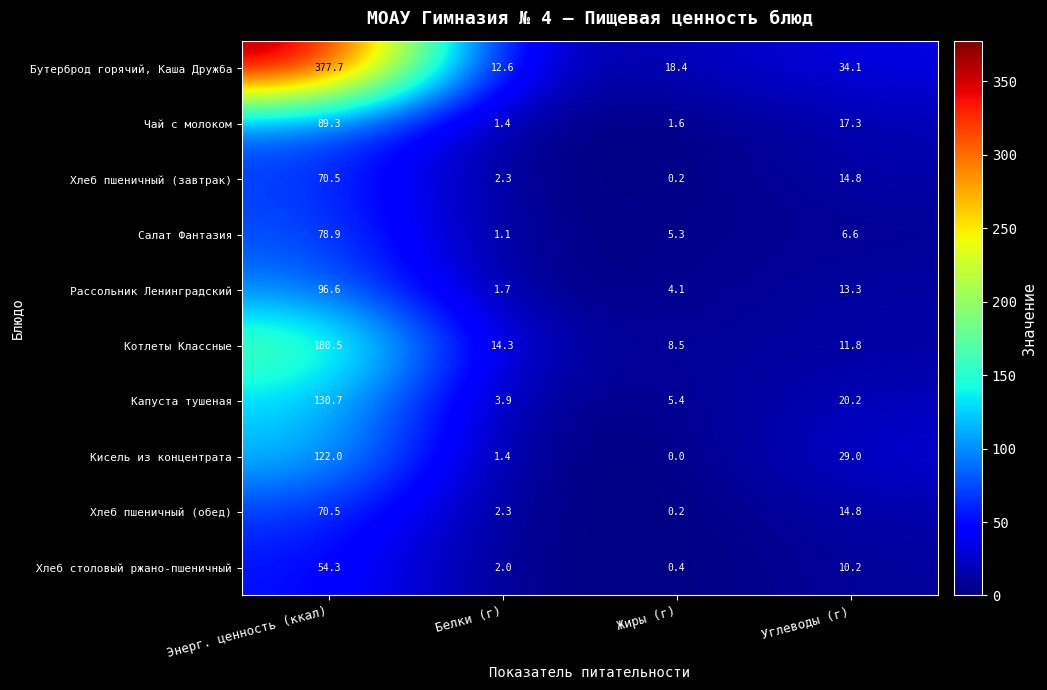

What is the difference between the second highest and second lowest values in the Капуста тушеная series?

14.8